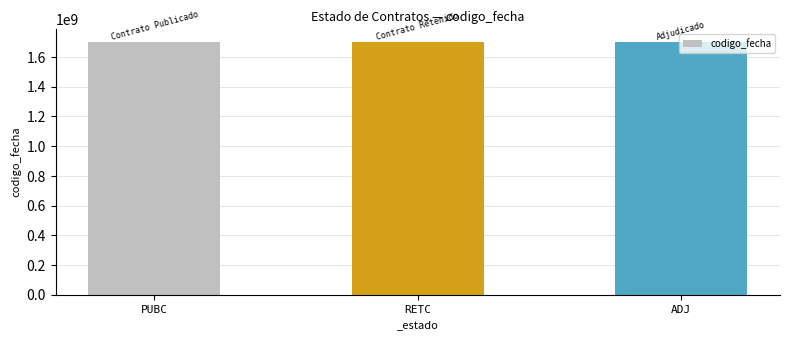

What is the smallest value displayed?

1701516751